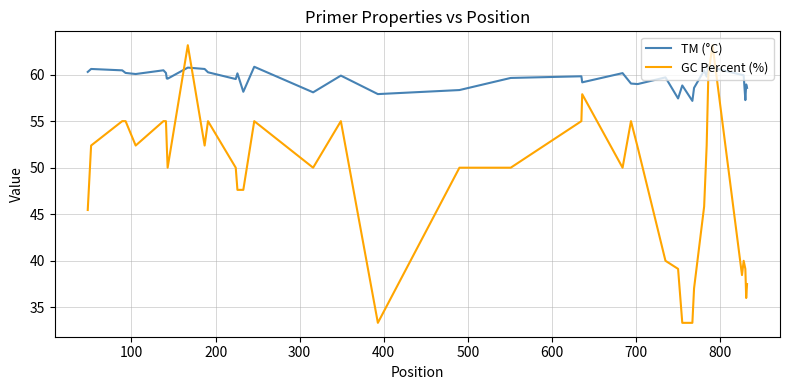

What is the minimum value for GC Percent (%)?

33.3